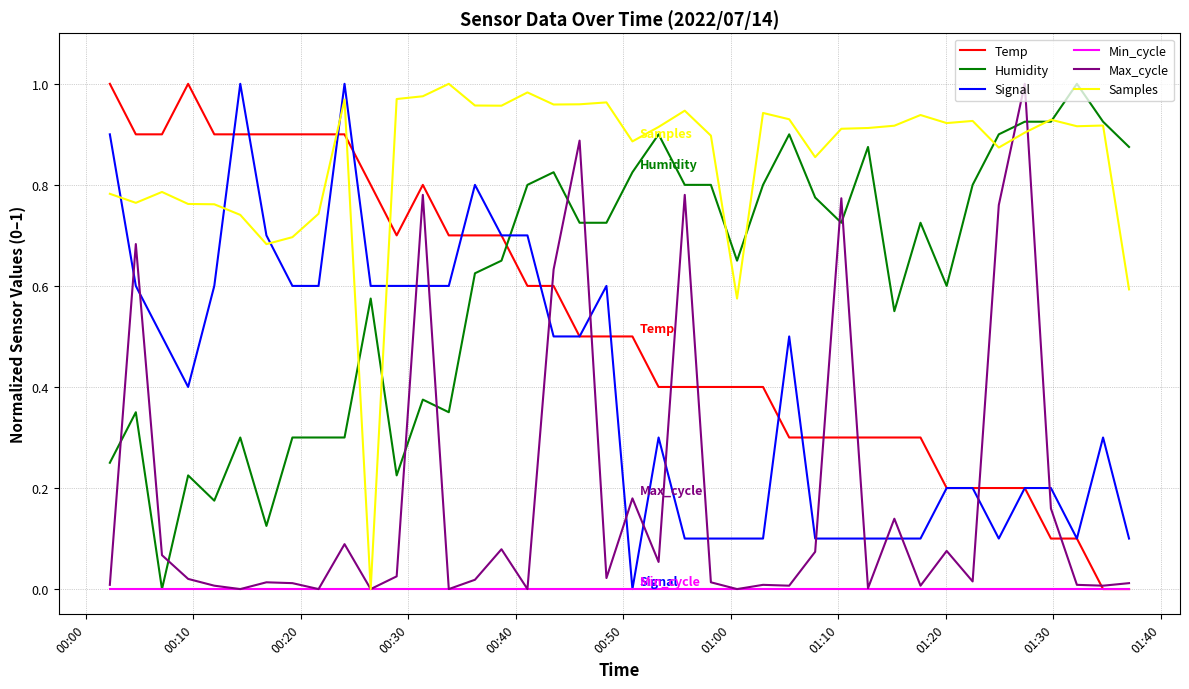

How many times do Temp and Humidity cross each other?

1